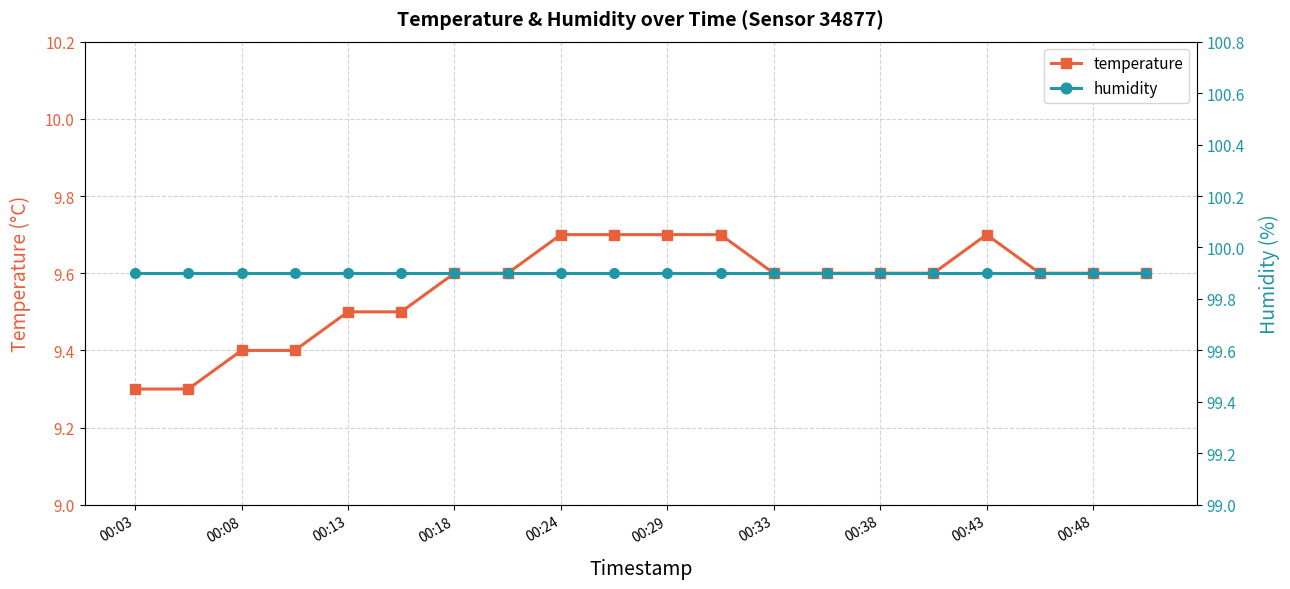

What is the average value of the temperature series?

9.6